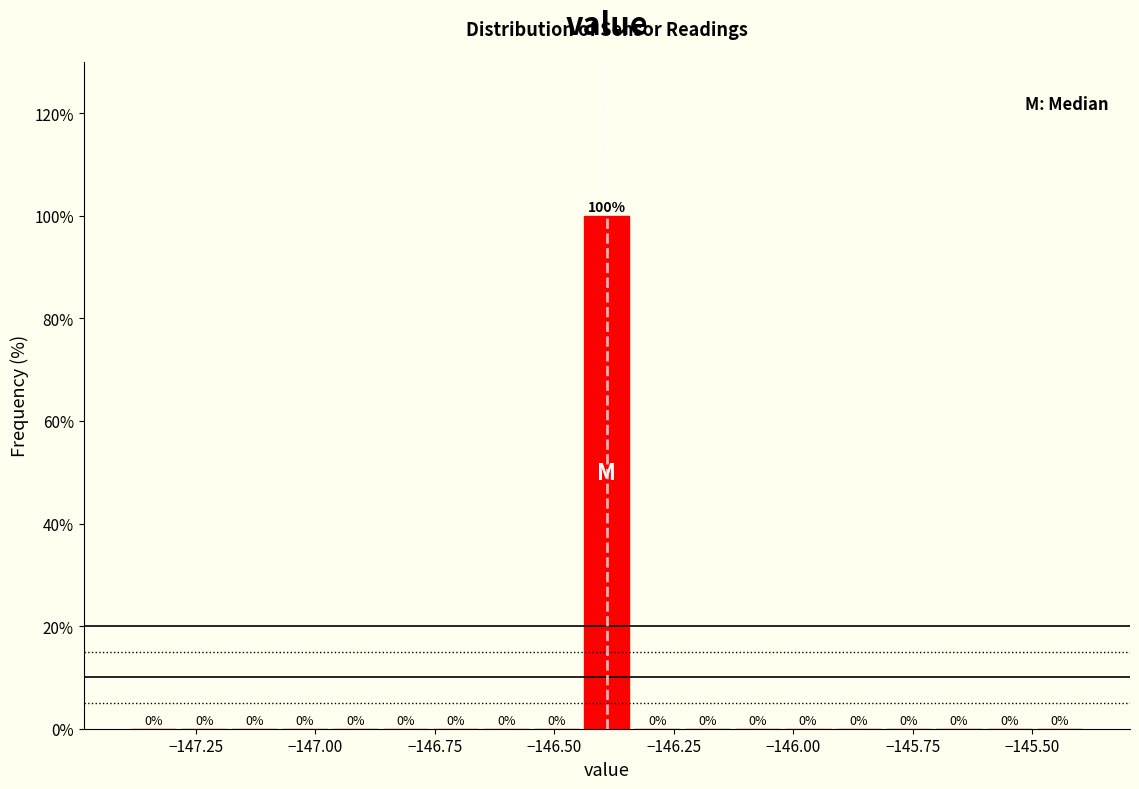

Read against the x-axis, roughly where is the centre of the tallest bar?

-146.40